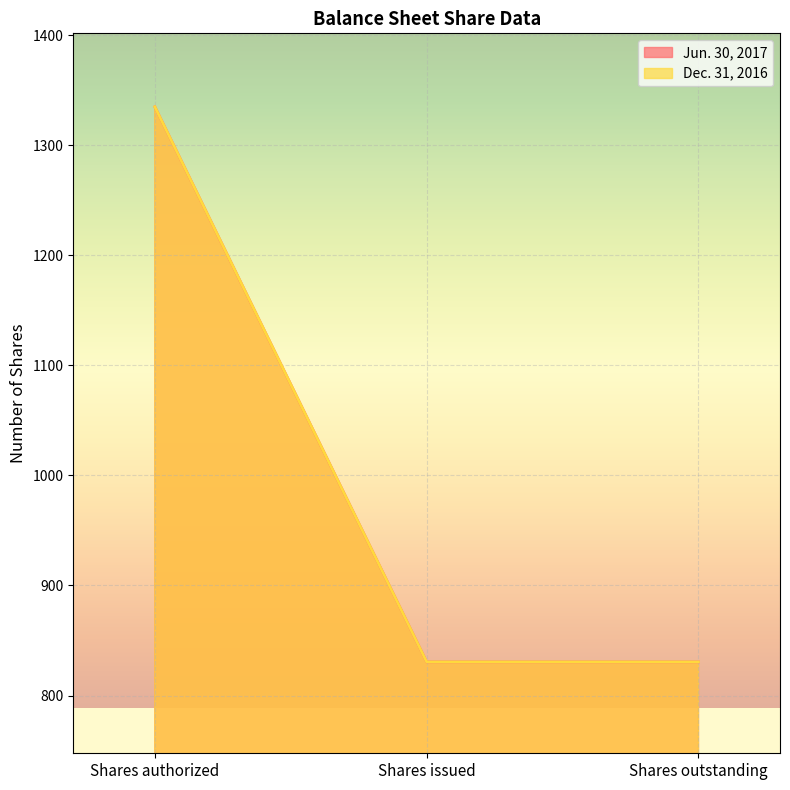

Reading right to left, transcribe all the data shown in this chart.

Jun. 30, 2017: 830.6	830.6	1335.0
Dec. 31, 2016: 830.6	830.6	1335.0